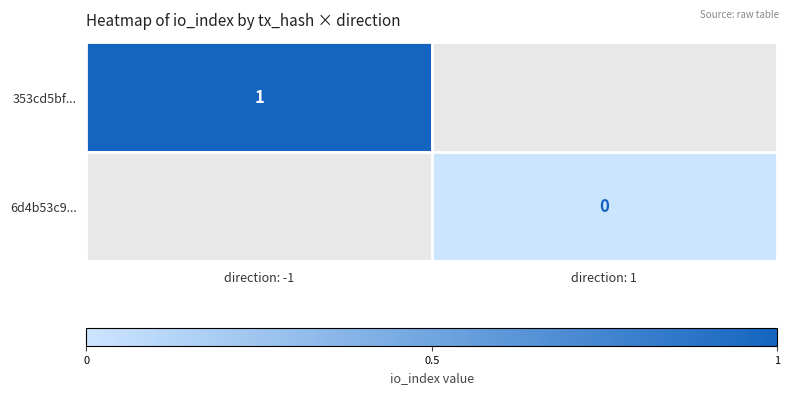

How many distinct data groups are displayed?

2